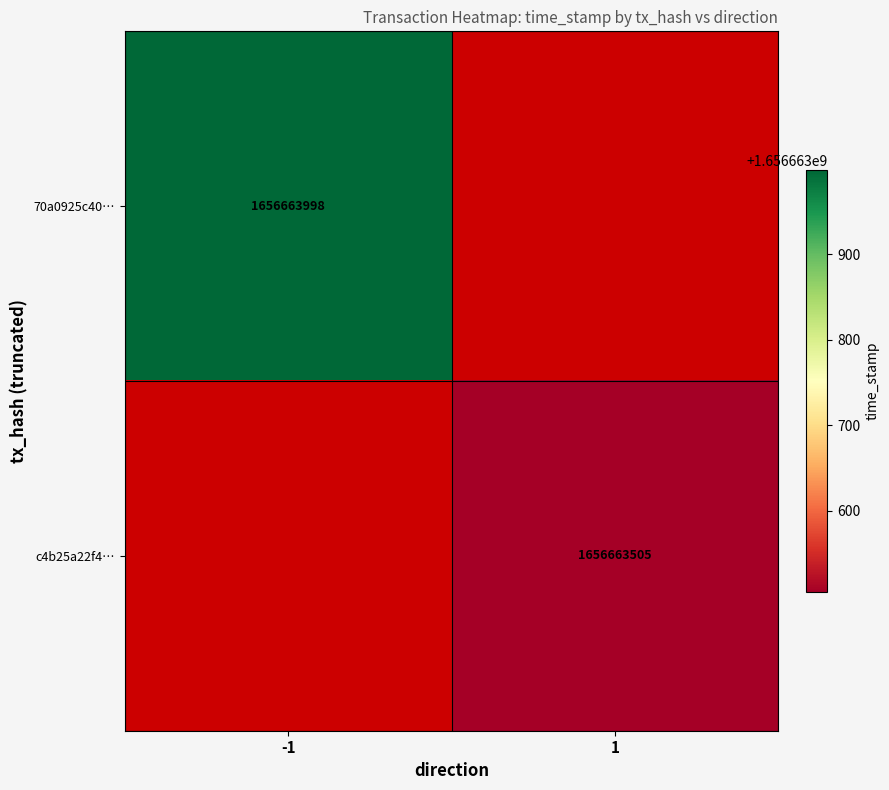

Reading left to right, list all the values displayed in this chart.

70a0925c40d485a0655d38093615288bf457f9e: -1	1656663998
c4b25a22f47511ef462831ec700f1306aa7348b: 1	1656663505